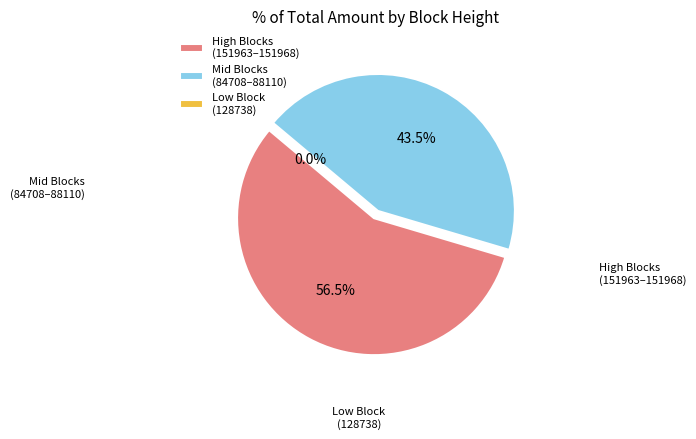

What is the largest slice in the pie chart?

151968